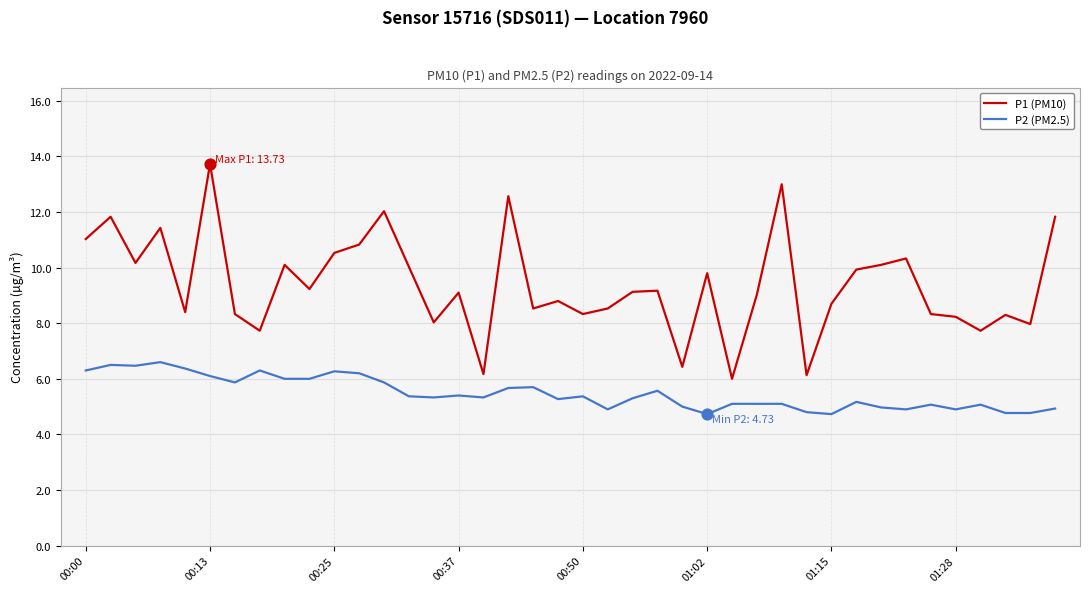

Which series has the largest total across all categories?

P1 (PM10)